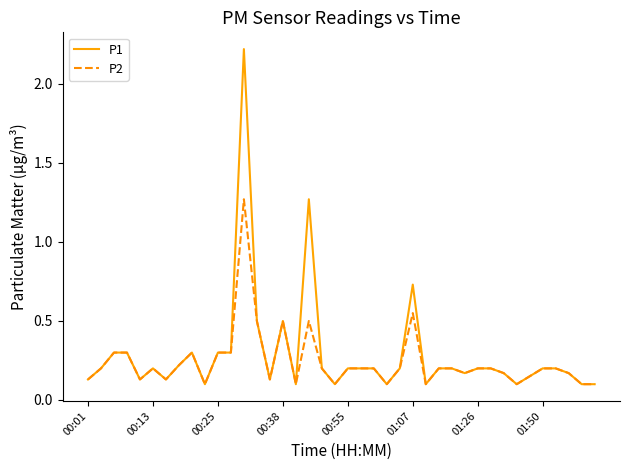

Which series has the widest spread of values?

P1